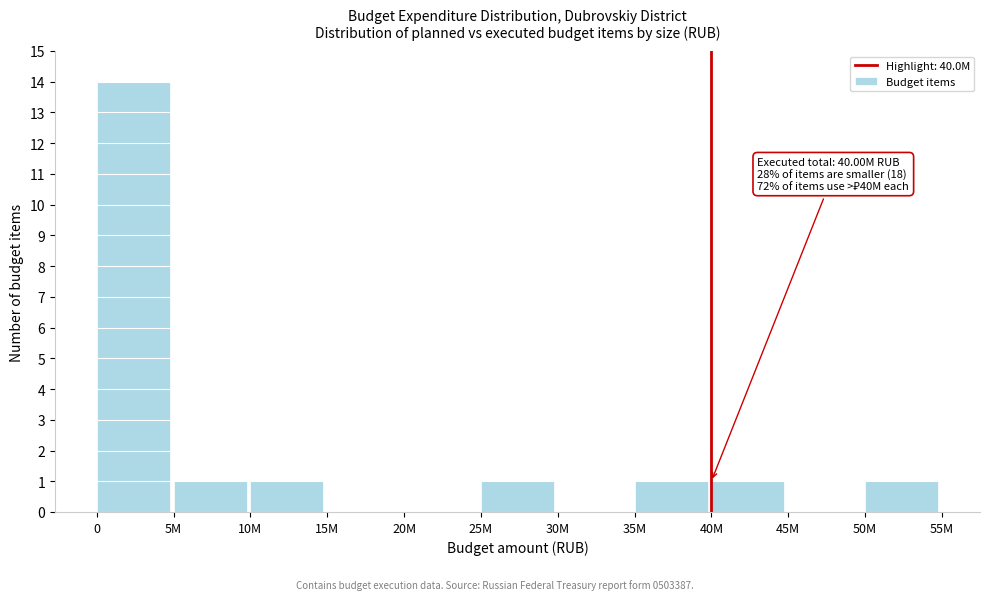

Reading left to right, list all the values displayed in this chart.

0=14	5M=1	10M=1	15M=0	20M=0	25M=1	30M=0	35M=1	40M=1	45M=0	50M=1